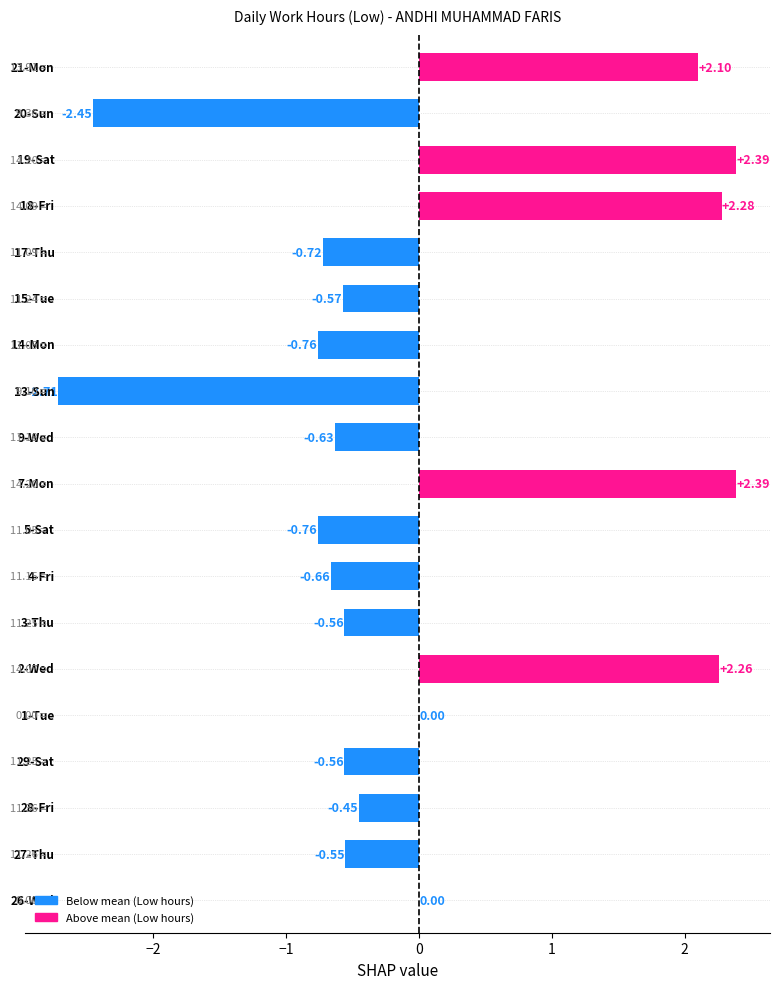

How many categories are shown in the chart?

19